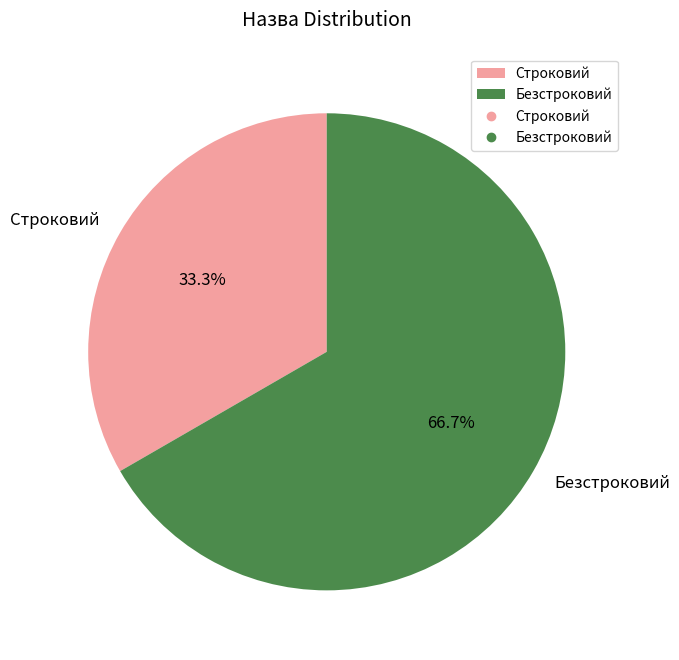

Combined, do Строковий and Безстроковий account for over 50%?

Yes